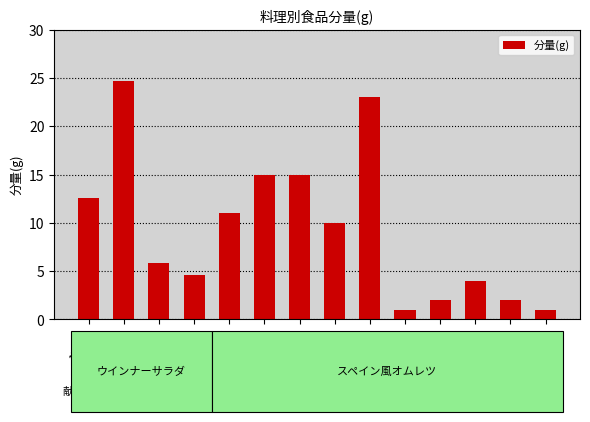

What is the maximum value shown in the chart?

24.7